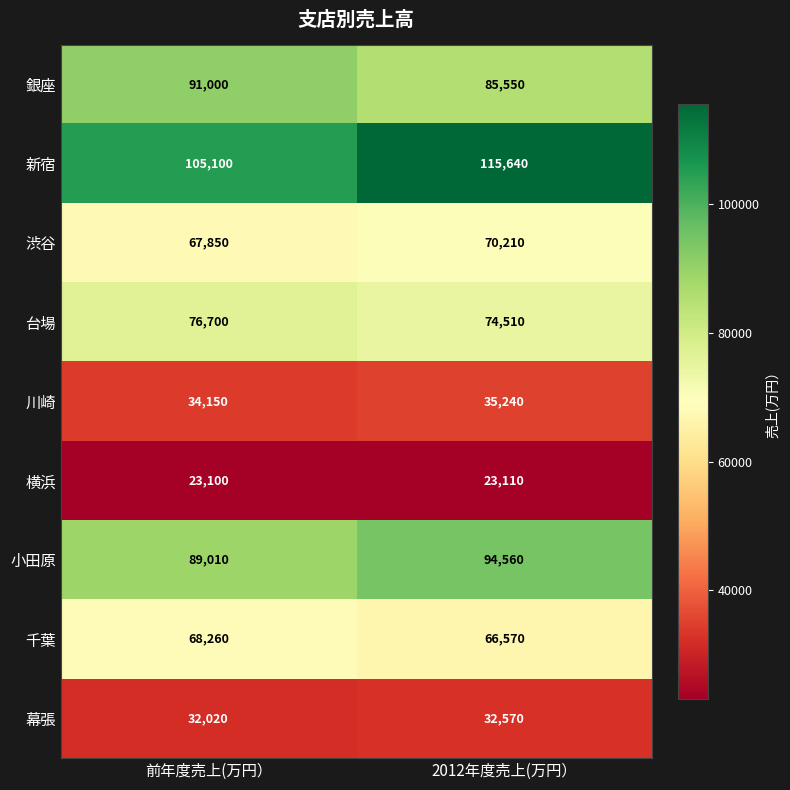

The 幕張 series shows 14696 at 前年度売上(万円）. True or false?

False